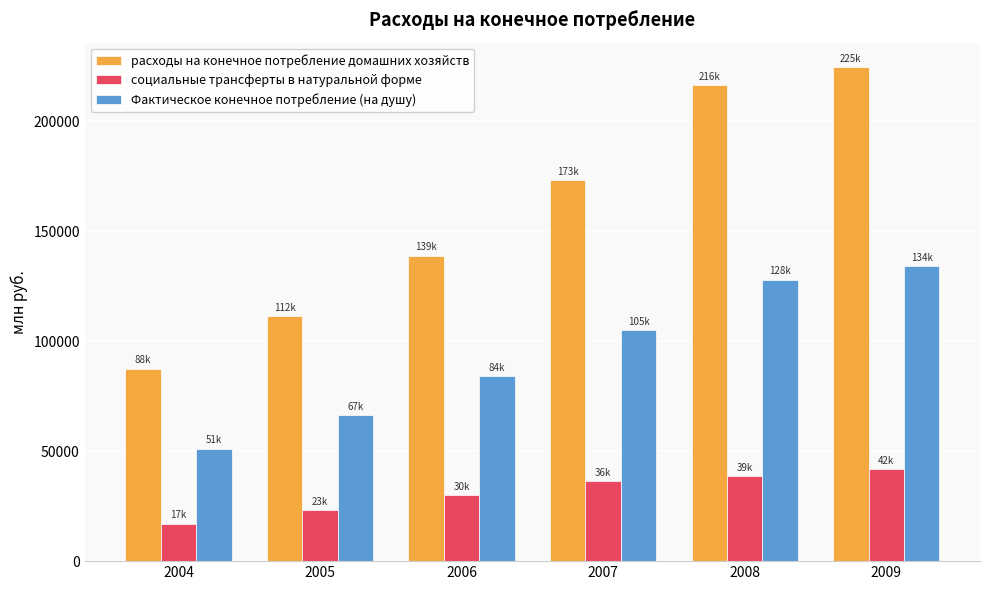

Are the bars grouped side by side (vs. stacked)?

Yes